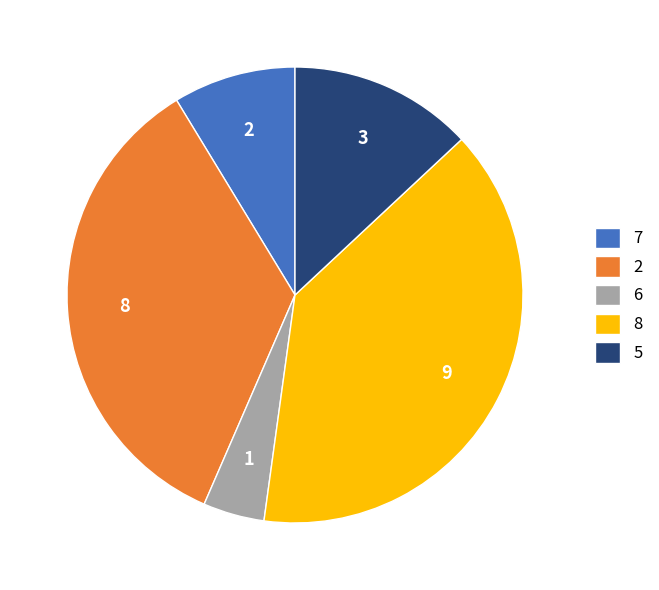

What is the ratio of the value at 8 to the value at 5?

3.0